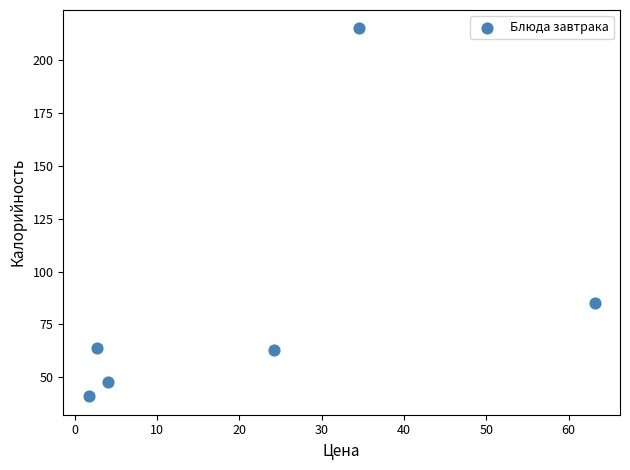

What Y value in the scatter plot is closest to 128?

85